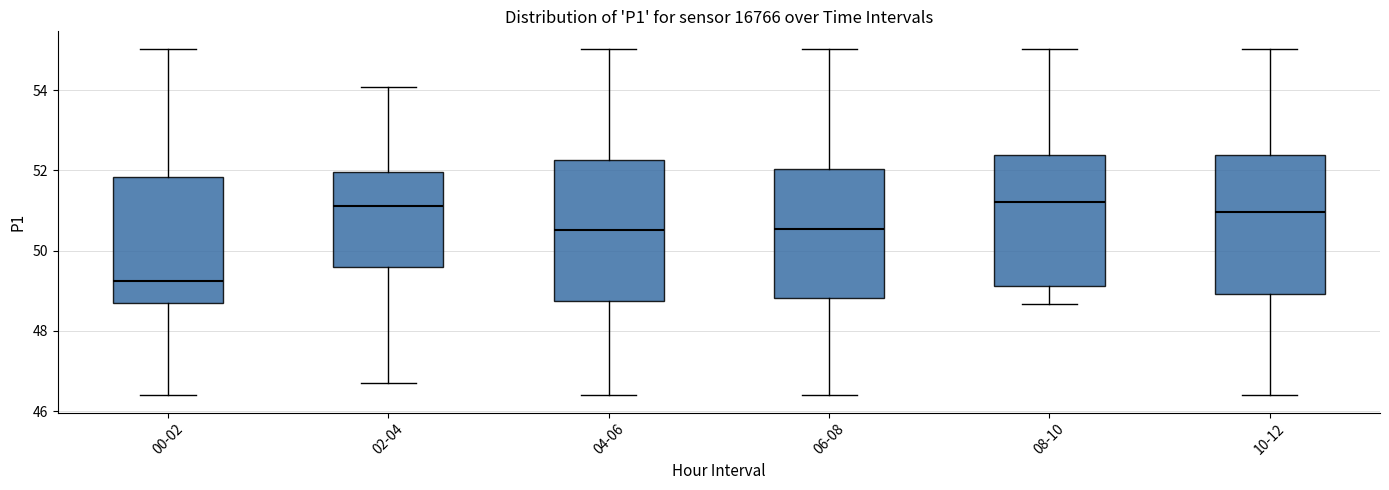

Where does the upper whisker of the box for 04-06 end on the y-axis? The values are not printed on the chart, so give them approximately, as read against the axis.

55.0